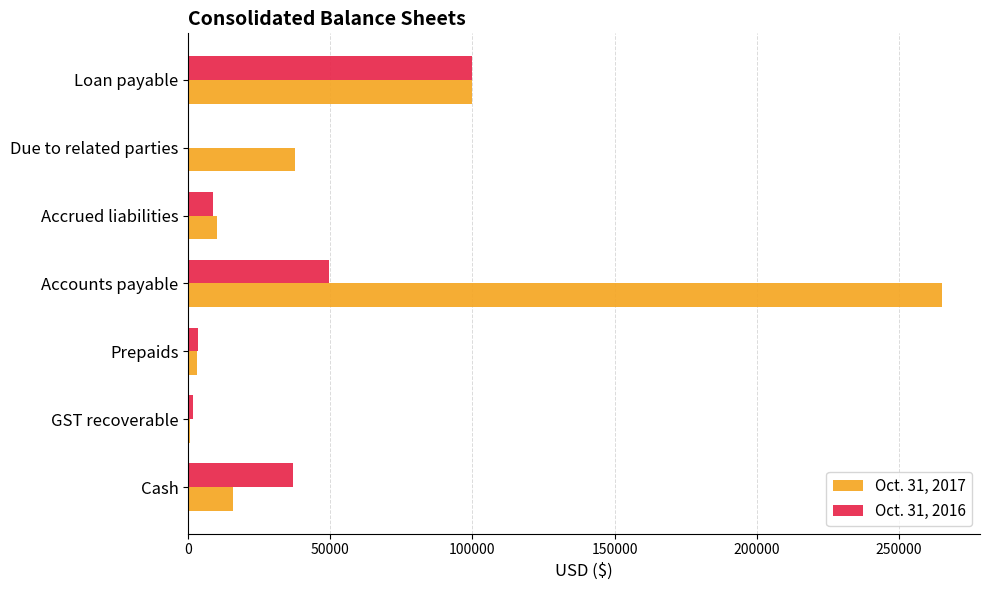

What is the average value of the Oct. 31, 2017 series?

61852